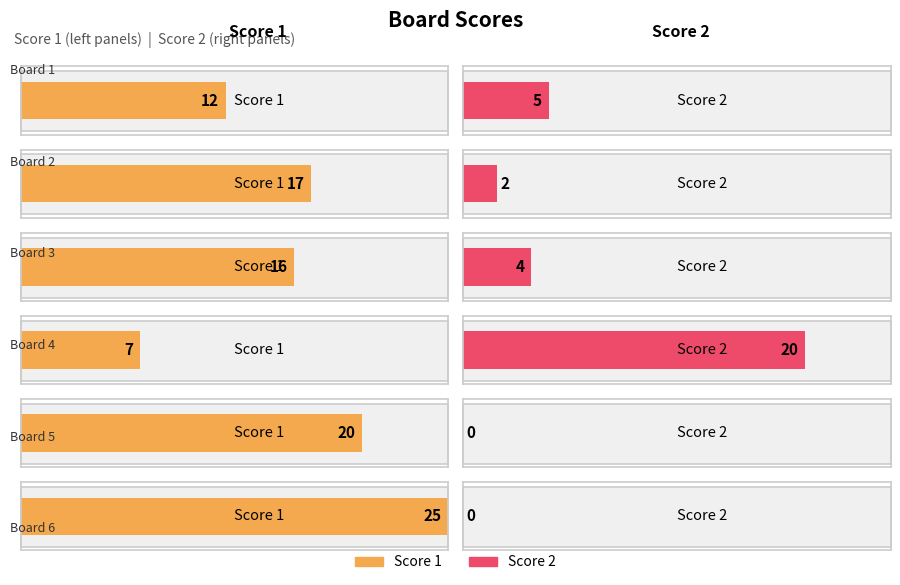

Reading left to right, extract all data points from this chart.

Score 1: Board 1=12	Board 2=17	Board 3=16	Board 4=7	Board 5=20	Board 6=25
Score 2: Board 1=5	Board 2=2	Board 3=4	Board 4=20	Board 5=0	Board 6=0